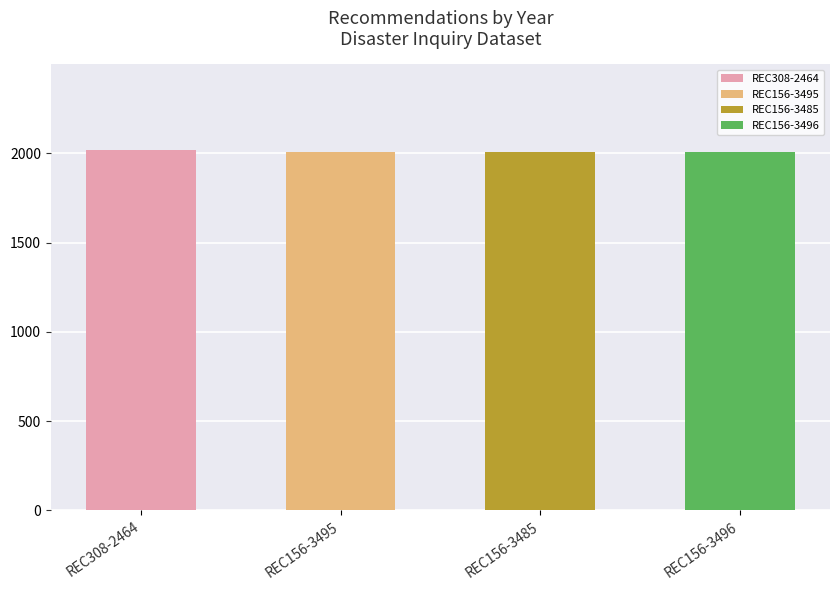

Does the chart contain any negative values?

No